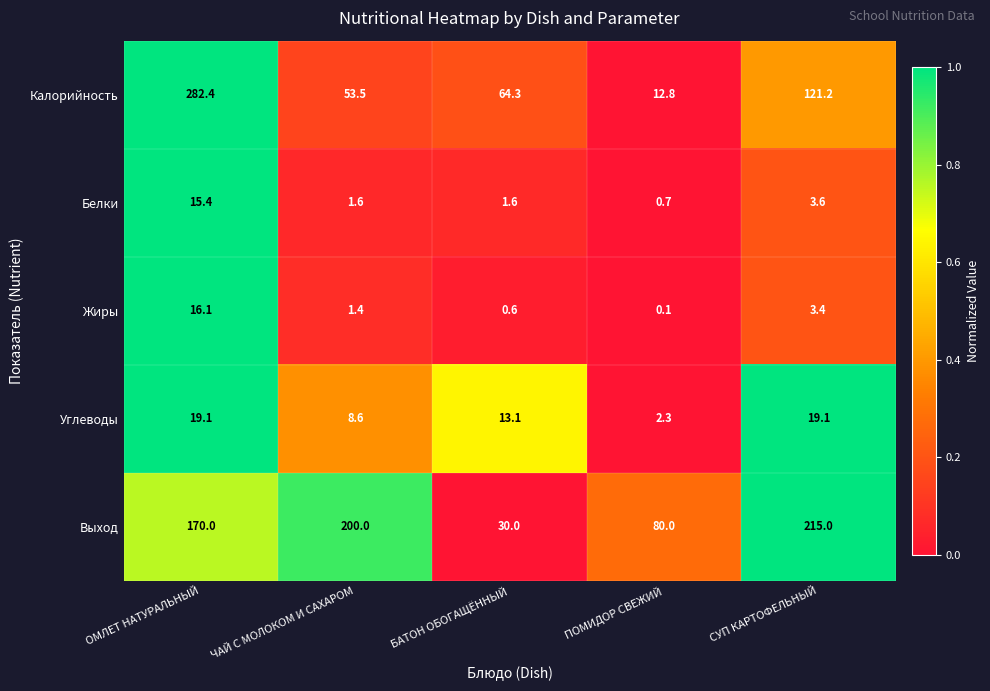

How many data points does each series have?

5